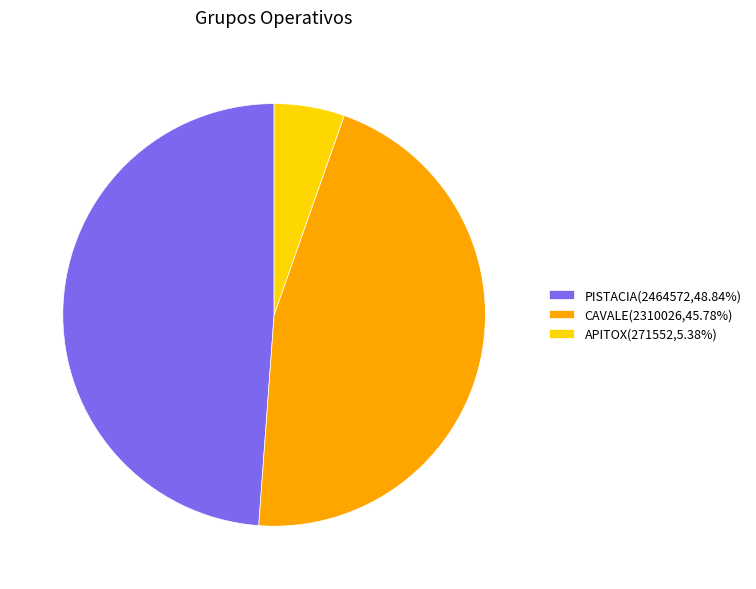

Rank the categories by value from highest to lowest.

PISTACIA, CAVALE, APITOX